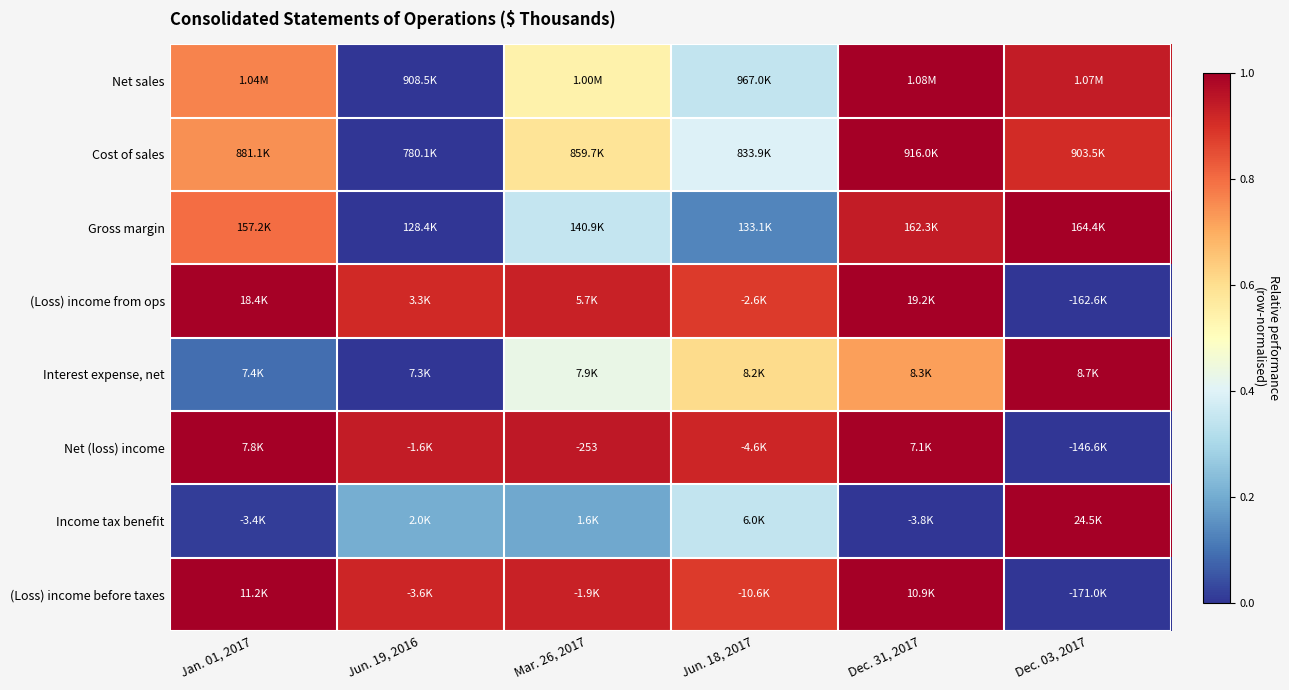

Is the value of Interest expense, net at Jun. 19, 2016 greater than the value of Net sales at Jan. 01, 2017?

No